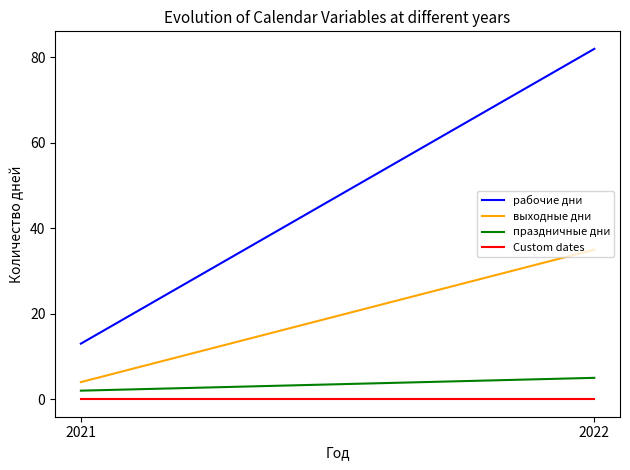

Is this an area chart (filled region under the line)?

No